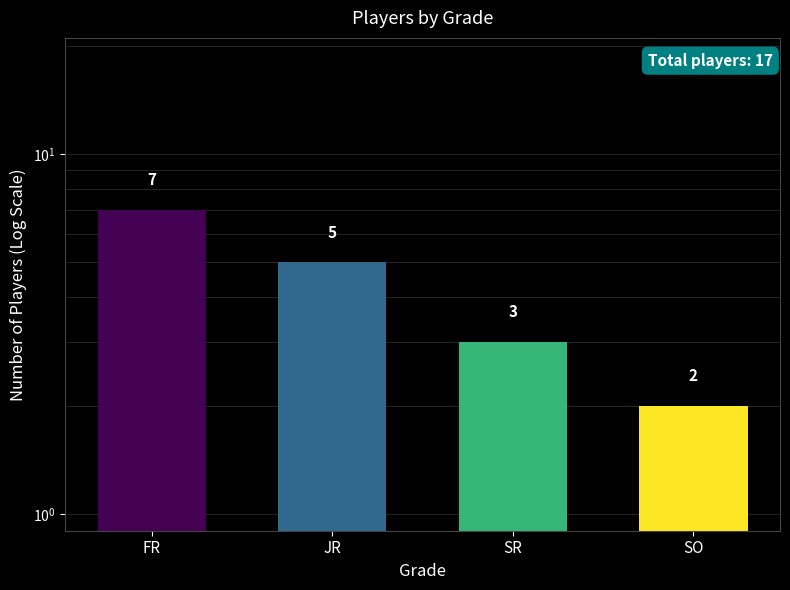

What is the value of the 4th bar from the left?

2